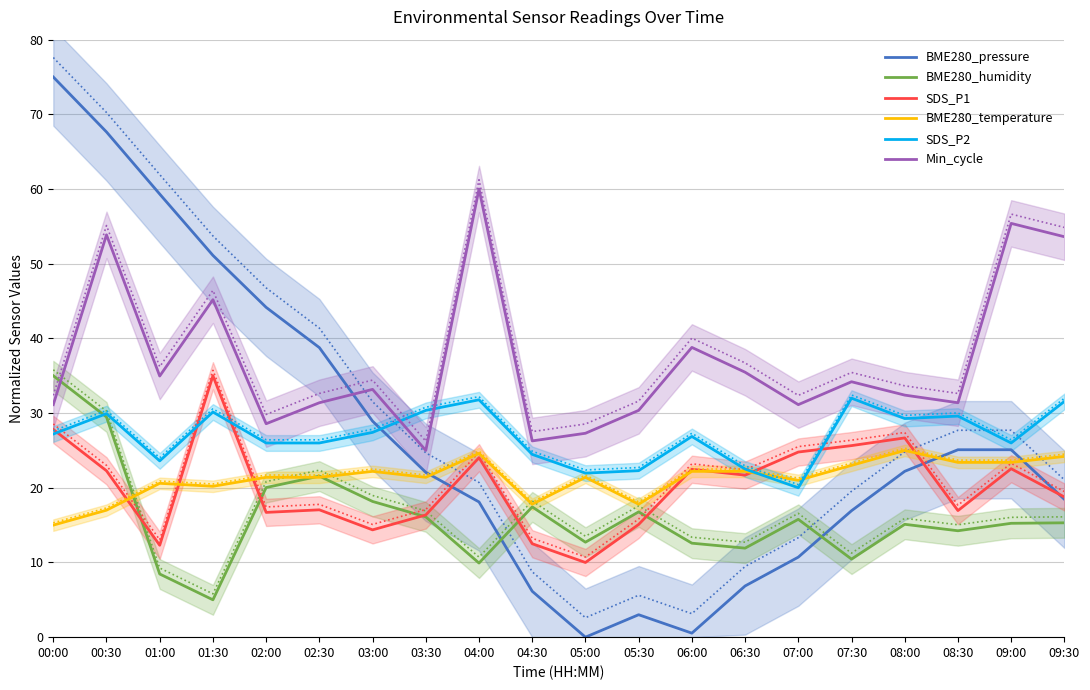

Reading left to right, extract all data points from this chart.

BME280_pressure: 00:00=75.0	00:30=67.6	01:00=59.3	01:30=51.1	02:00=44.2	02:30=38.8	03:00=28.9	03:30=22.1	04:00=18.1	04:30=6.1	05:00=0.0	05:30=3.0	06:00=0.5	06:30=6.9	07:00=10.7	07:30=16.9	08:00=22.2	08:30=25.1	09:00=25.1	09:30=18.5
BME280_humidity: 00:00=35.0	00:30=29.5	01:00=8.5	01:30=5.0	02:00=20.0	02:30=21.6	03:00=18.2	03:30=16.1	04:00=9.9	04:30=17.4	05:00=12.7	05:30=16.8	06:00=12.6	06:30=11.9	07:00=15.8	07:30=10.5	08:00=15.1	08:30=14.2	09:00=15.2	09:30=15.3
SDS_P1: 00:00=27.8	00:30=22.3	01:00=12.3	01:30=35.0	02:00=16.7	02:30=17.0	03:00=14.4	03:30=16.4	04:00=24.0	04:30=12.5	05:00=10.0	05:30=15.1	06:00=22.5	06:30=21.7	07:00=24.8	07:30=25.6	08:00=26.7	08:30=16.9	09:00=22.6	09:30=18.8
BME280_temperature: 00:00=15.0	00:30=17.0	01:00=20.6	01:30=20.2	02:00=21.4	02:30=21.4	03:00=22.2	03:30=21.4	04:00=24.6	04:30=17.8	05:00=21.4	05:30=17.8	06:00=22.2	06:30=22.2	07:00=21.0	07:30=23.0	08:00=25.0	08:30=23.4	09:00=23.4	09:30=24.2
SDS_P2: 00:00=27.2	00:30=29.9	01:00=23.6	01:30=30.1	02:00=26.0	02:30=26.0	03:00=27.4	03:30=30.4	04:00=31.8	04:30=24.5	05:00=22.0	05:30=22.3	06:00=26.9	06:30=22.5	07:00=20.0	07:30=32.0	08:00=29.3	08:30=29.6	09:00=26.0	09:30=31.6
Min_cycle: 00:00=31.1	00:30=53.9	01:00=35.0	01:30=45.2	02:00=28.6	02:30=31.4	03:00=33.2	03:30=25.0	04:00=60.0	04:30=26.3	05:00=27.3	05:30=30.4	06:00=38.8	06:30=35.5	07:00=31.1	07:30=34.2	08:00=32.4	08:30=31.4	09:00=55.4	09:30=53.6